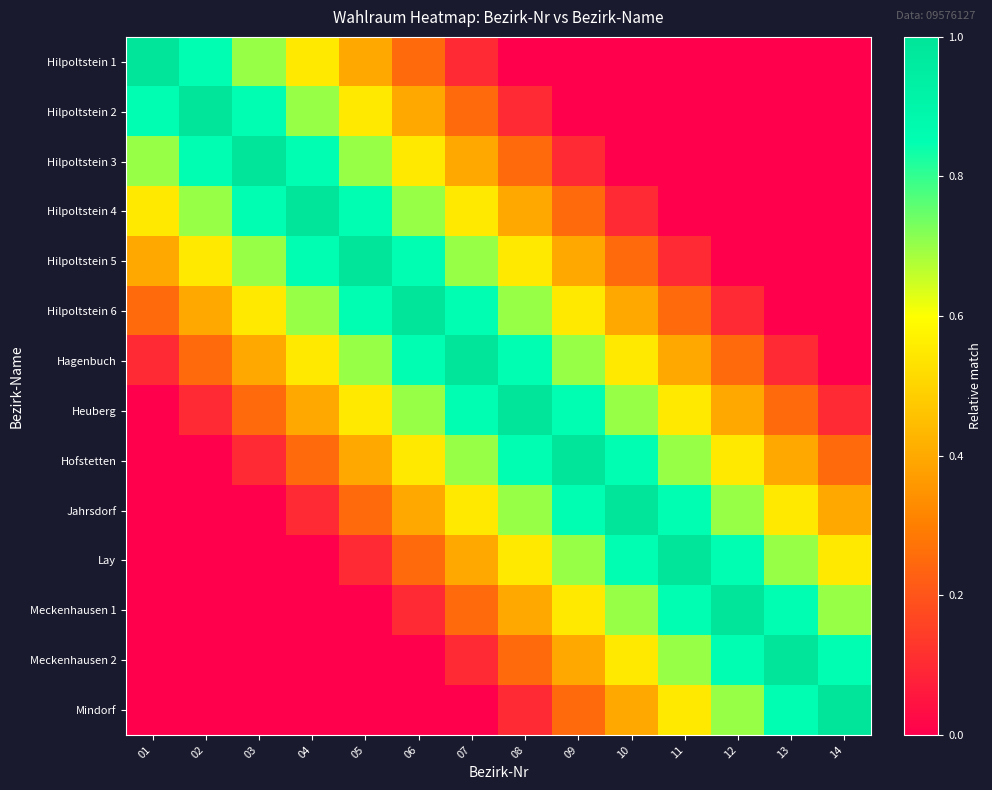

Reading right to left, extract all data points from this chart.

Hilpoltstein 1: 14=0.0	13=0.0	12=0.0	11=0.0	10=0.0	09=0.0	08=0.0	07=0.1	06=0.2	05=0.4	04=0.6	03=0.7	02=0.8	01=1.0
Hilpoltstein 2: 14=0.0	13=0.0	12=0.0	11=0.0	10=0.0	09=0.0	08=0.1	07=0.2	06=0.4	05=0.6	04=0.7	03=0.8	02=1.0	01=0.8
Hilpoltstein 3: 14=0.0	13=0.0	12=0.0	11=0.0	10=0.0	09=0.1	08=0.2	07=0.4	06=0.6	05=0.7	04=0.8	03=1.0	02=0.8	01=0.7
Hilpoltstein 4: 14=0.0	13=0.0	12=0.0	11=0.0	10=0.1	09=0.2	08=0.4	07=0.6	06=0.7	05=0.8	04=1.0	03=0.8	02=0.7	01=0.6
Hilpoltstein 5: 14=0.0	13=0.0	12=0.0	11=0.1	10=0.2	09=0.4	08=0.6	07=0.7	06=0.8	05=1.0	04=0.8	03=0.7	02=0.6	01=0.4
Hilpoltstein 6: 14=0.0	13=0.0	12=0.1	11=0.2	10=0.4	09=0.6	08=0.7	07=0.8	06=1.0	05=0.8	04=0.7	03=0.6	02=0.4	01=0.2
Hagenbuch: 14=0.0	13=0.1	12=0.2	11=0.4	10=0.6	09=0.7	08=0.8	07=1.0	06=0.8	05=0.7	04=0.6	03=0.4	02=0.2	01=0.1
Heuberg: 14=0.1	13=0.2	12=0.4	11=0.6	10=0.7	09=0.8	08=1.0	07=0.8	06=0.7	05=0.6	04=0.4	03=0.2	02=0.1	01=0.0
Hofstetten: 14=0.2	13=0.4	12=0.6	11=0.7	10=0.8	09=1.0	08=0.8	07=0.7	06=0.6	05=0.4	04=0.2	03=0.1	02=0.0	01=0.0
Jahrsdorf: 14=0.4	13=0.6	12=0.7	11=0.8	10=1.0	09=0.8	08=0.7	07=0.6	06=0.4	05=0.2	04=0.1	03=0.0	02=0.0	01=0.0
Lay: 14=0.6	13=0.7	12=0.8	11=1.0	10=0.8	09=0.7	08=0.6	07=0.4	06=0.2	05=0.1	04=0.0	03=0.0	02=0.0	01=0.0
Meckenhausen 1: 14=0.7	13=0.8	12=1.0	11=0.8	10=0.7	09=0.6	08=0.4	07=0.2	06=0.1	05=0.0	04=0.0	03=0.0	02=0.0	01=0.0
Meckenhausen 2: 14=0.8	13=1.0	12=0.8	11=0.7	10=0.6	09=0.4	08=0.2	07=0.1	06=0.0	05=0.0	04=0.0	03=0.0	02=0.0	01=0.0
Mindorf: 14=1.0	13=0.8	12=0.7	11=0.6	10=0.4	09=0.2	08=0.1	07=0.0	06=0.0	05=0.0	04=0.0	03=0.0	02=0.0	01=0.0